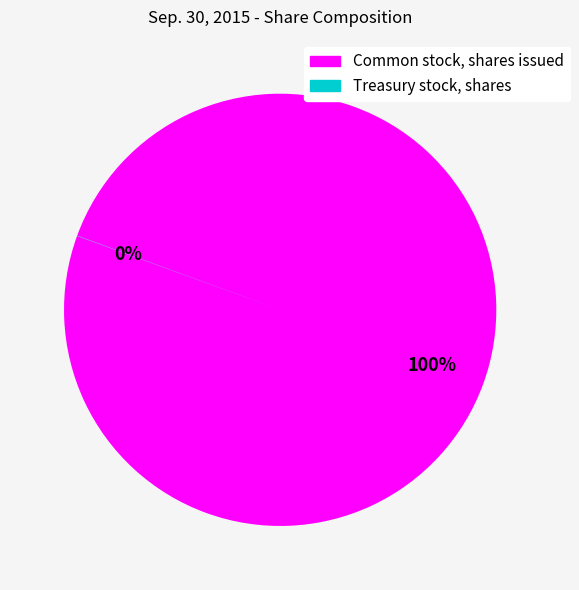

What is the largest slice in the pie chart?

Common stock, shares issued